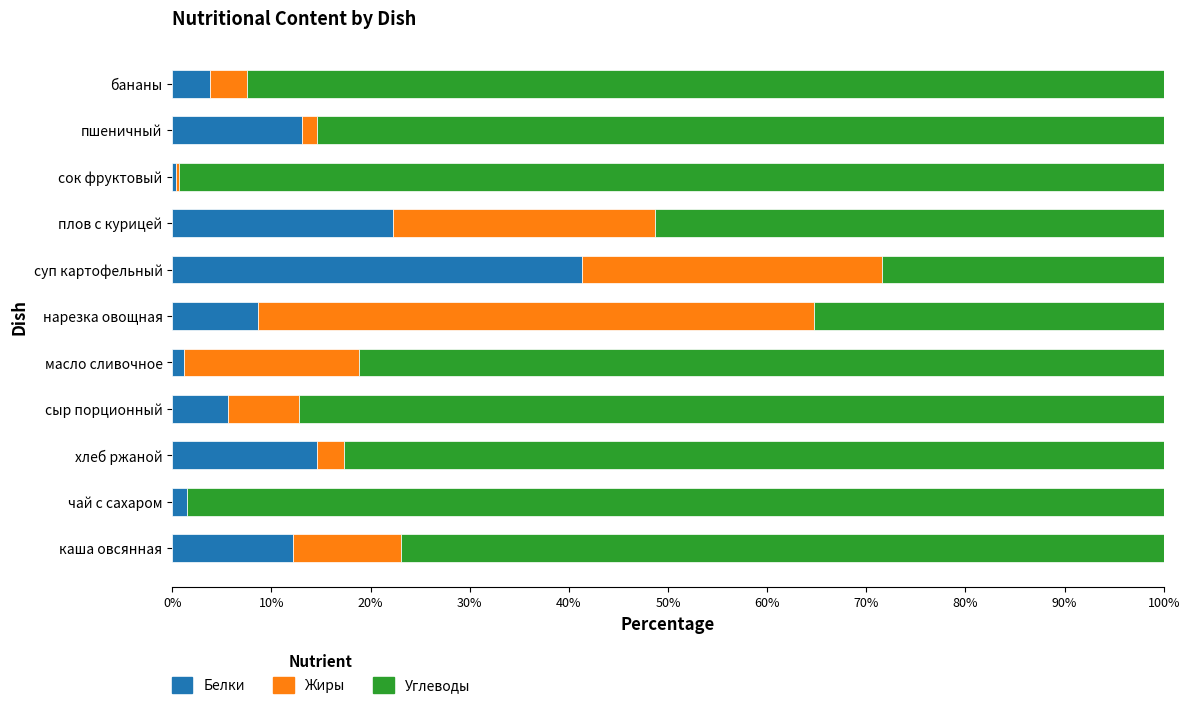

At which label does Белки reach its peak?

суп картофельный